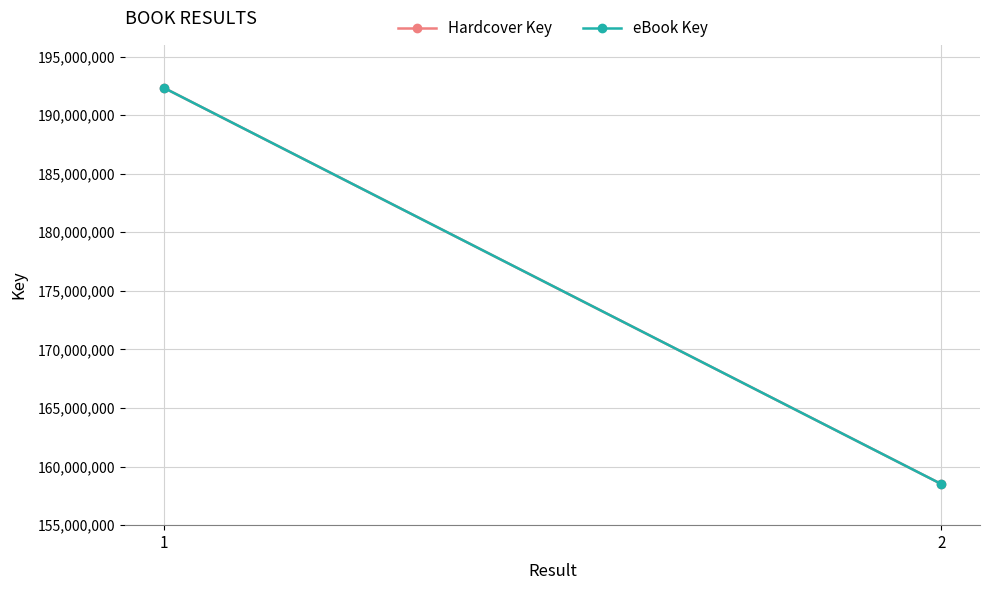

What is the total value across all series at 2?

317035022